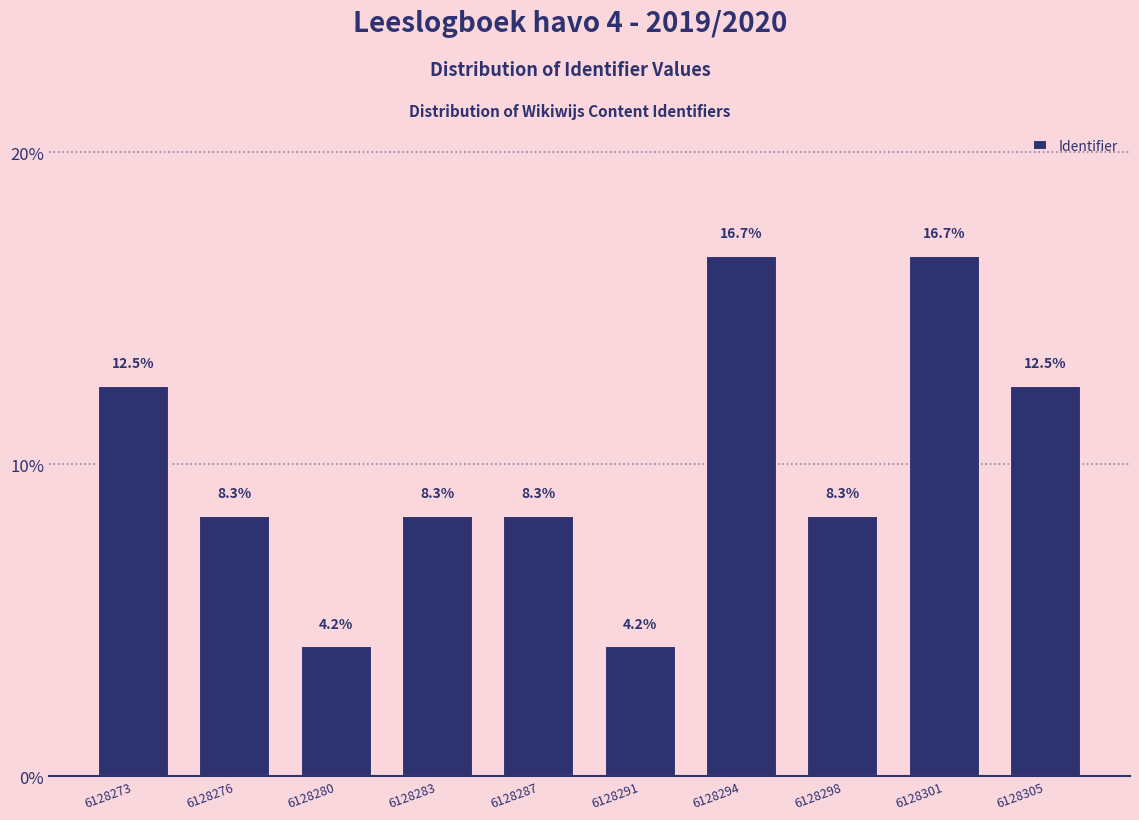

Reading left to right, what are all the values shown in this chart?

12.5	8.3	4.2	8.3	8.3	4.2	16.7	8.3	16.7	12.5